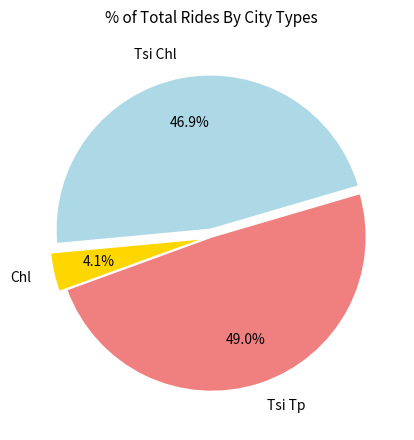

Rank the categories by value from lowest to highest.

Chl, Tsi Chl, Tsi Tp